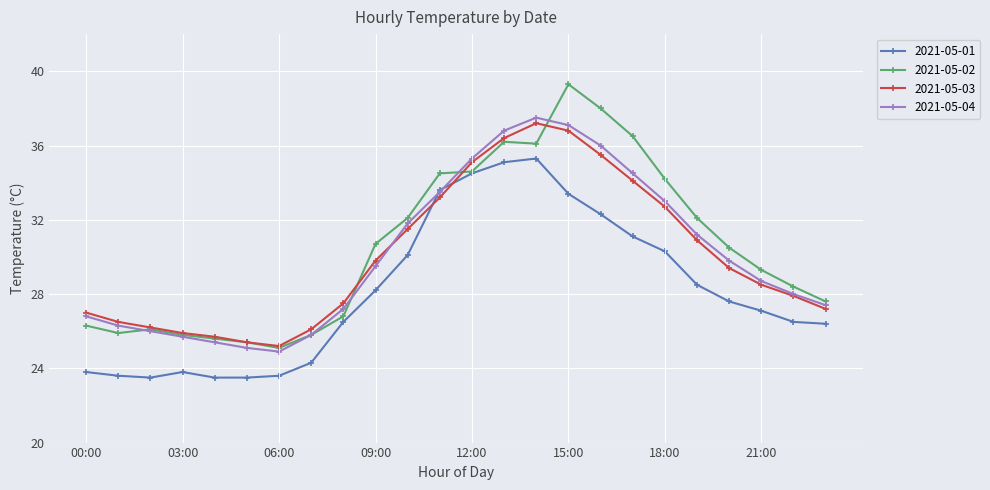

What is the minimum value shown in the chart?

23.5